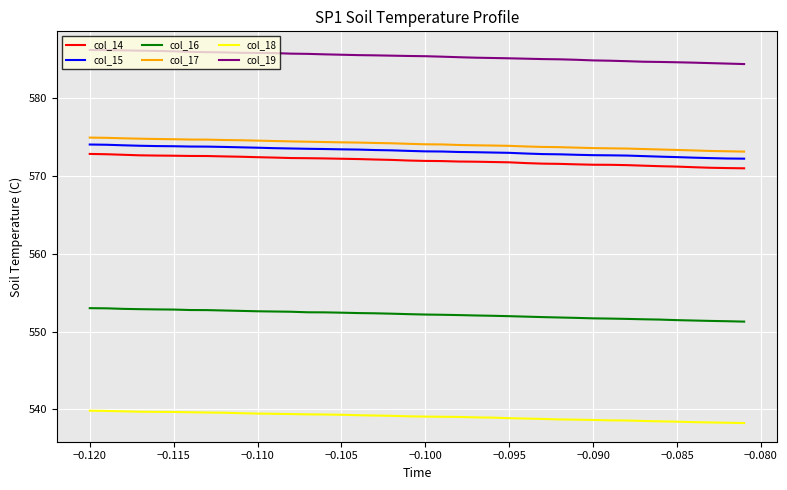

What is the highest value of the col_15 series?

574.1